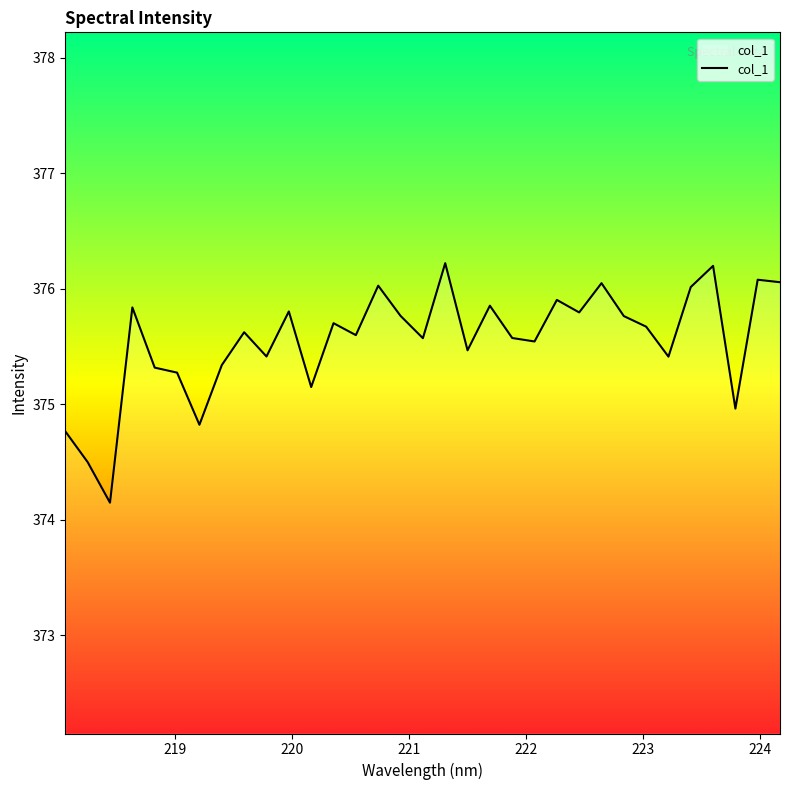

What is the minimum value shown in the chart?

374.1